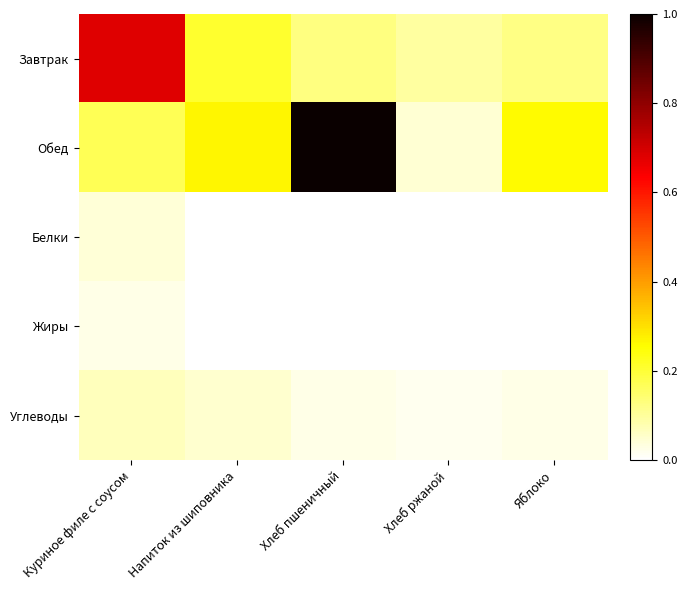

At how many categories does at least one series exceed 0?

5